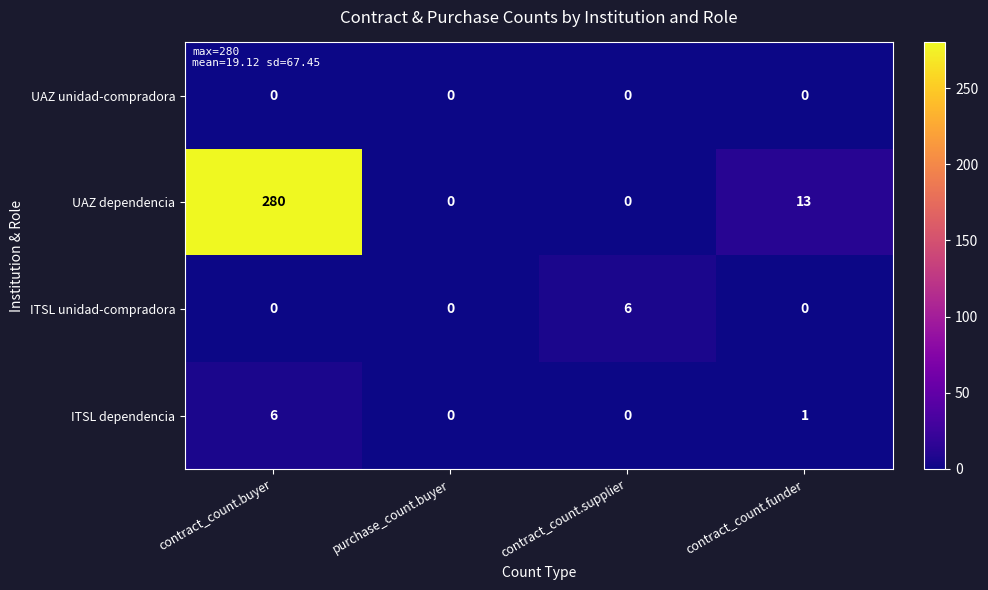

What is the sum of all UAZ dependencia values?

293